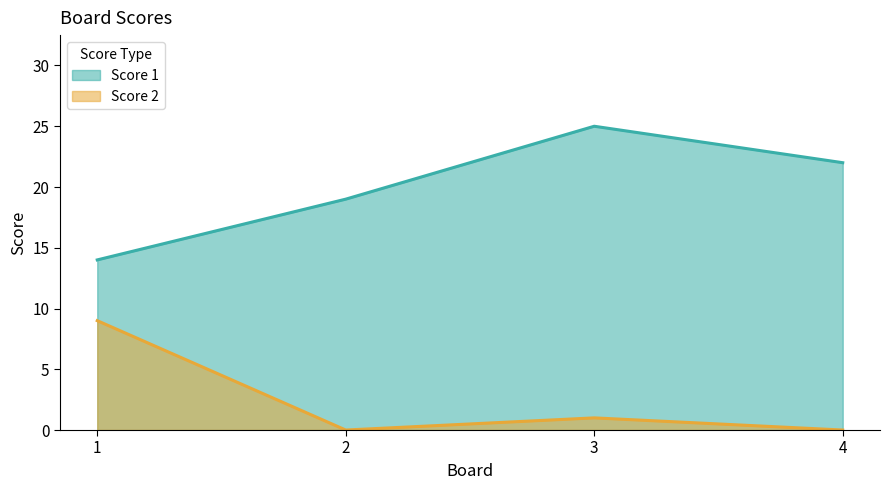

True or false: Score 2 and Score 1 intersect in this chart.

False